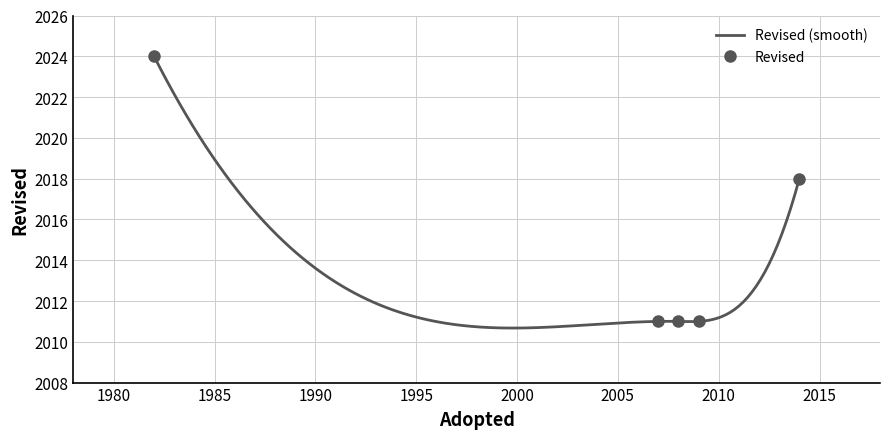

List the labels in order of value, largest first.

1982, 2014, 2007, 2008, 2009